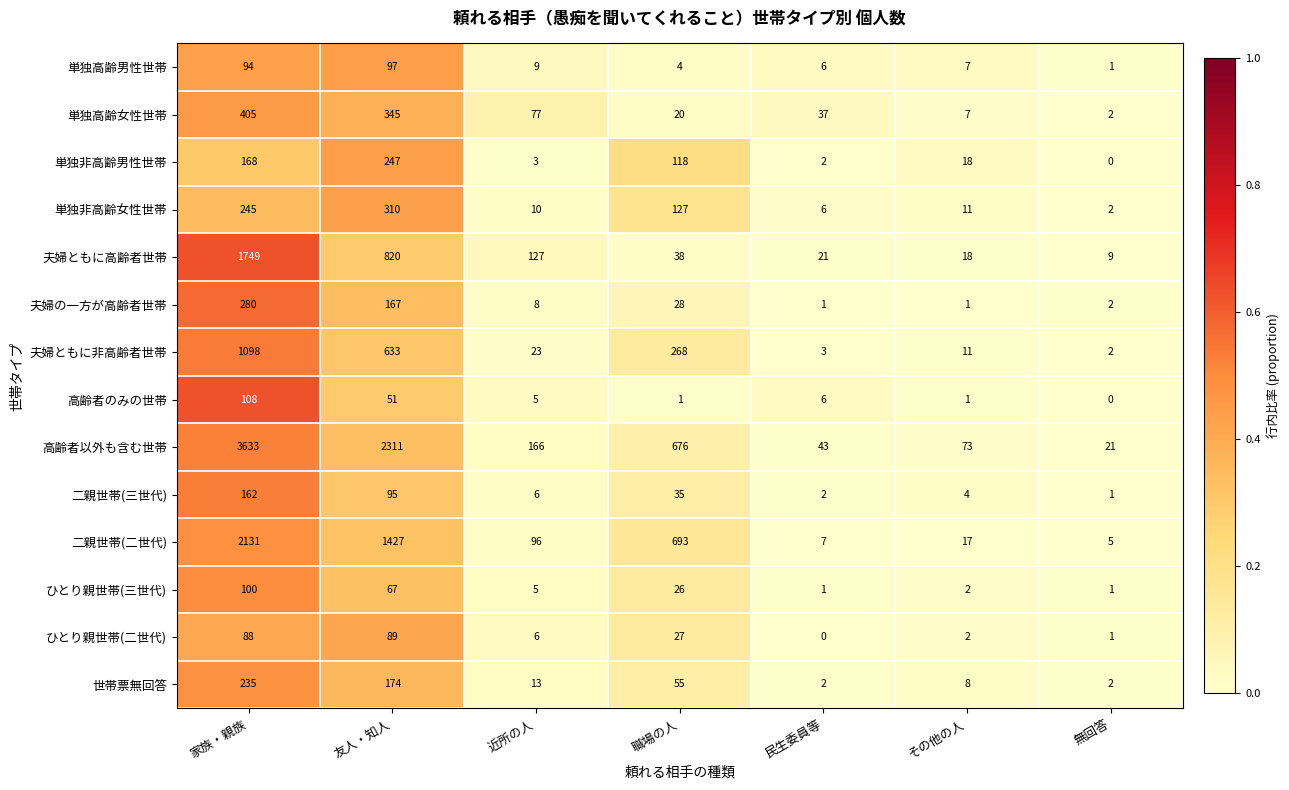

The value of 夫婦の一方が高齢者世帯 at 家族・親族 is 424. True or false?

False